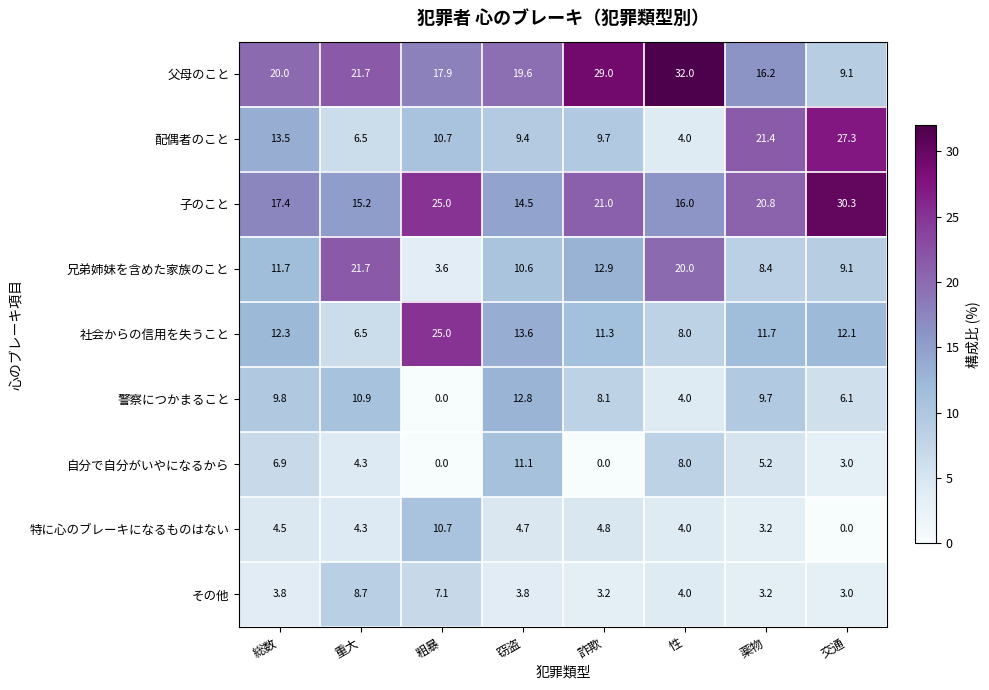

True or false: 特に心のブレーキになるものはない has a value of 0.0 at 交通.

True